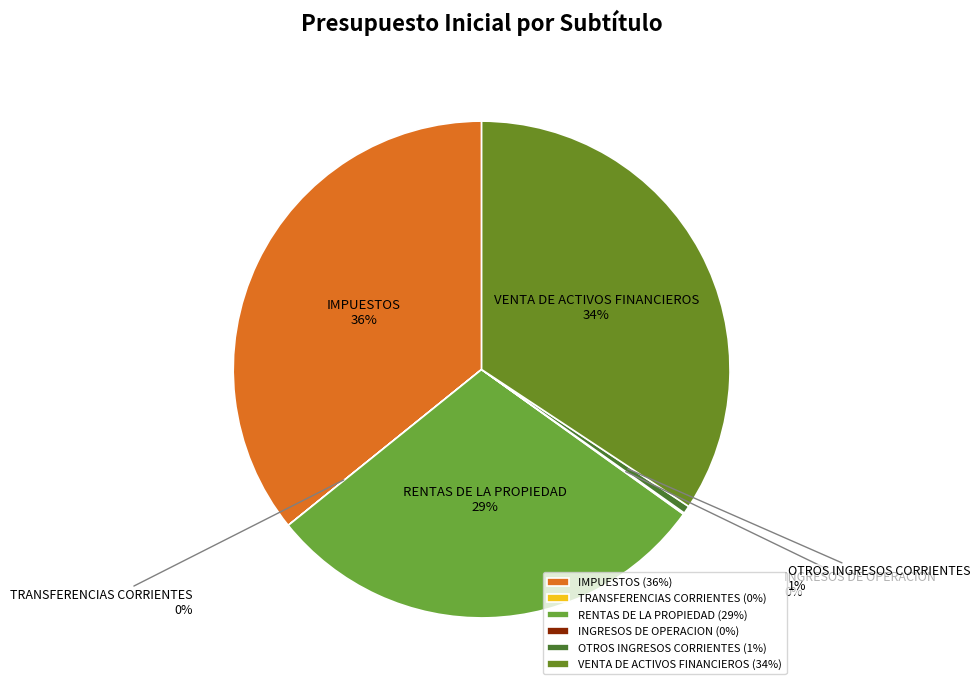

To the nearest percent, what portion does IMPUESTOS represent?

36%